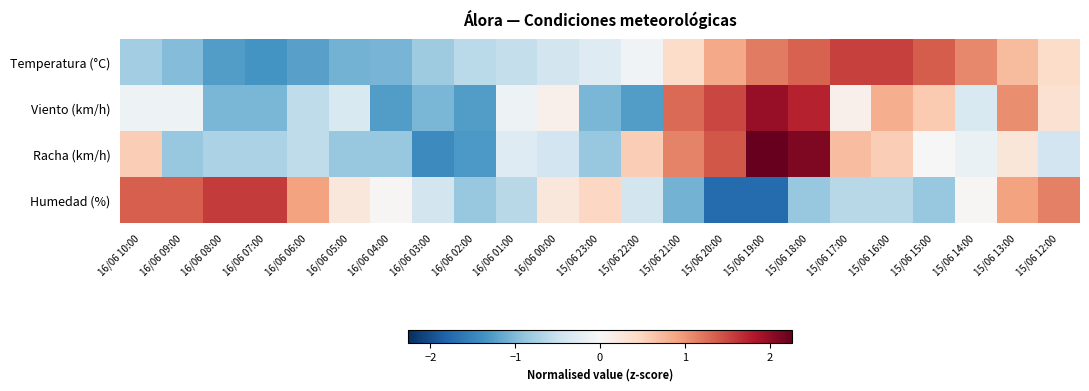

At which category is the sum across all series the highest?

15/06 18:00